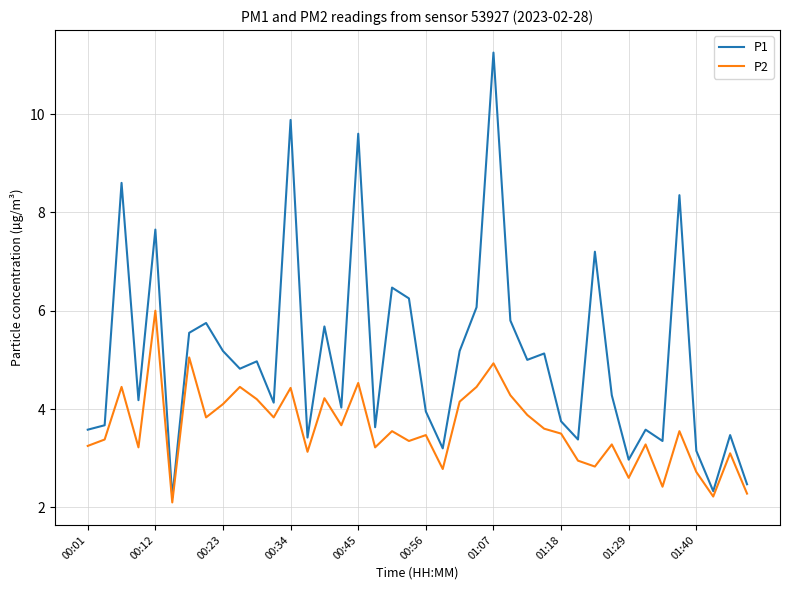

What is the minimum value shown in the chart?

2.1